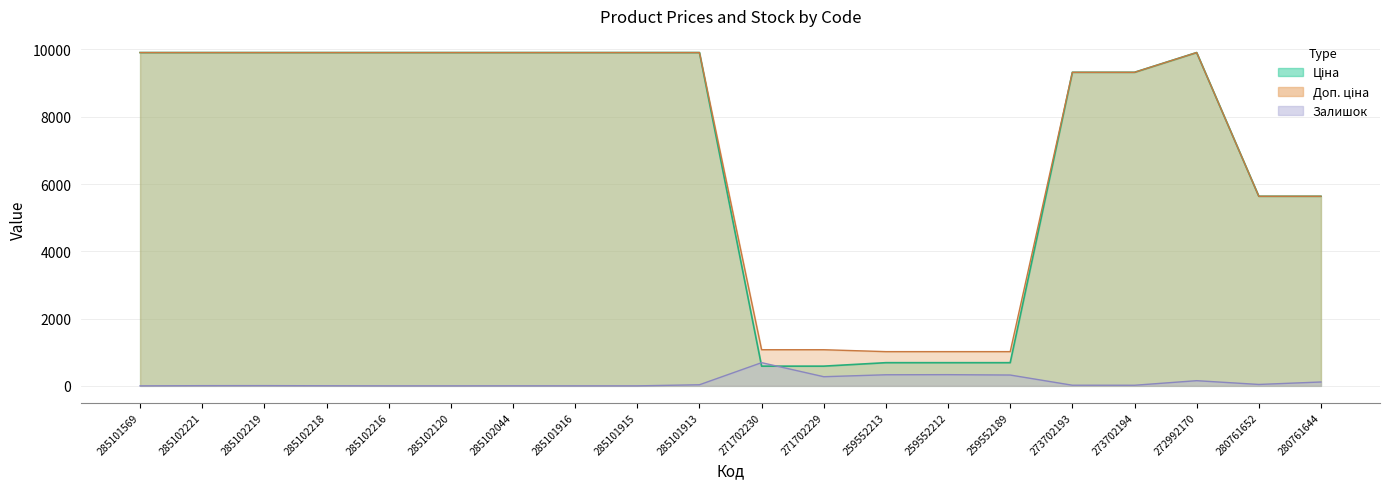

How many data points does each series have?

20